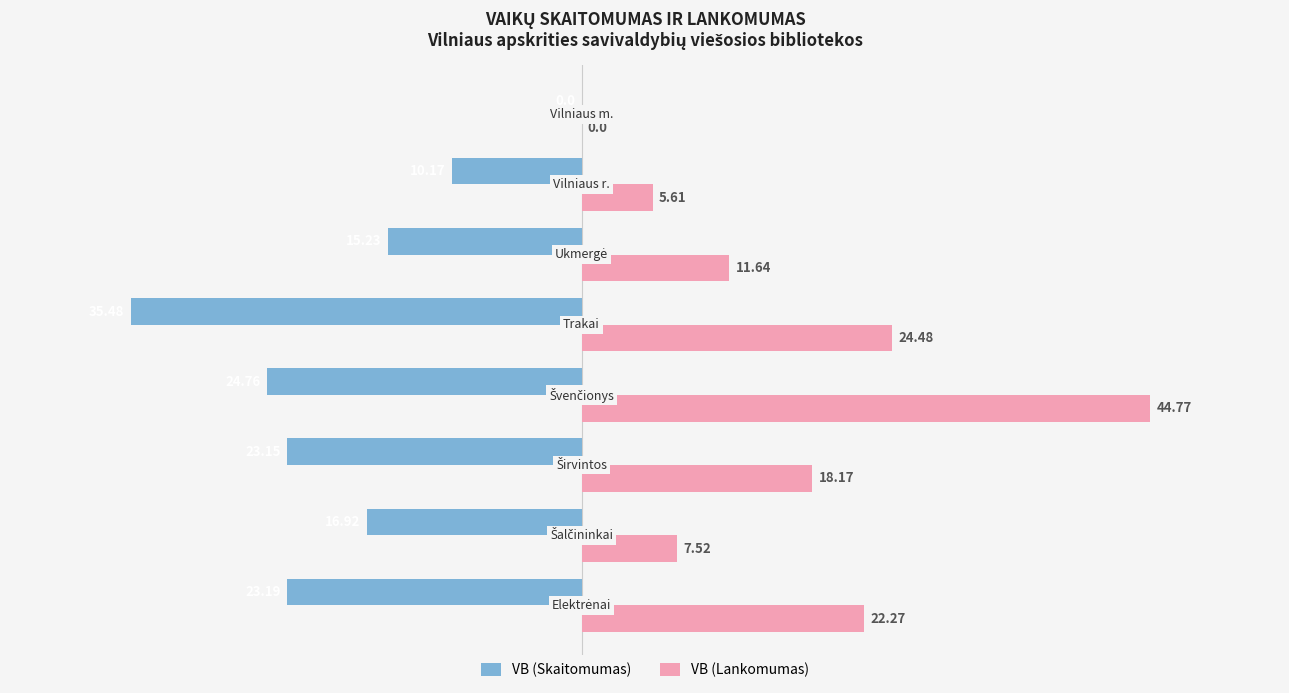

What is the sum of all VB (Skaitomumas) values?

-148.9